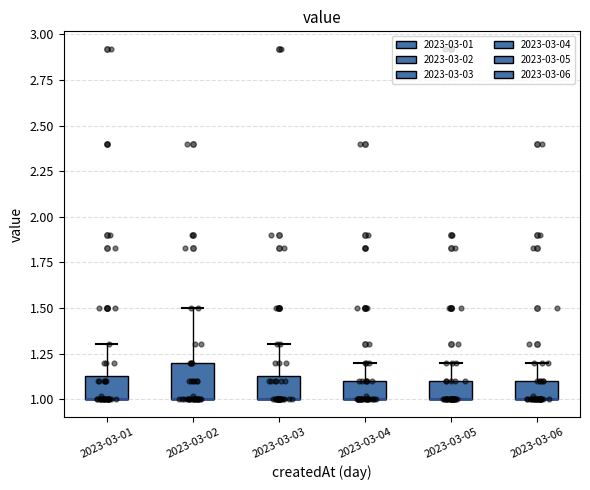

Reading left to right, read every box against the y-axis: the position of its median line, the range the box covers, and the ends of its whiskers. The values are not printed on the chart, so give them approximately, as read against the axis.

2023-03-01: median 1.00 (drawn on the box's lower edge), box 1.00 to 1.15, whiskers 1.00 to 1.30
2023-03-02: median 1.00 (drawn on the box's lower edge), box 1.00 to 1.20, whiskers 1.00 to 1.50
2023-03-03: median 1.00 (drawn on the box's lower edge), box 1.00 to 1.15, whiskers 1.00 to 1.30
2023-03-04: median 1.00 (drawn on the box's lower edge), box 1.00 to 1.10, whiskers 1.00 to 1.20
2023-03-05: median 1.00 (drawn on the box's lower edge), box 1.00 to 1.10, whiskers 1.00 to 1.20
2023-03-06: median 1.00 (drawn on the box's lower edge), box 1.00 to 1.10, whiskers 1.00 to 1.20